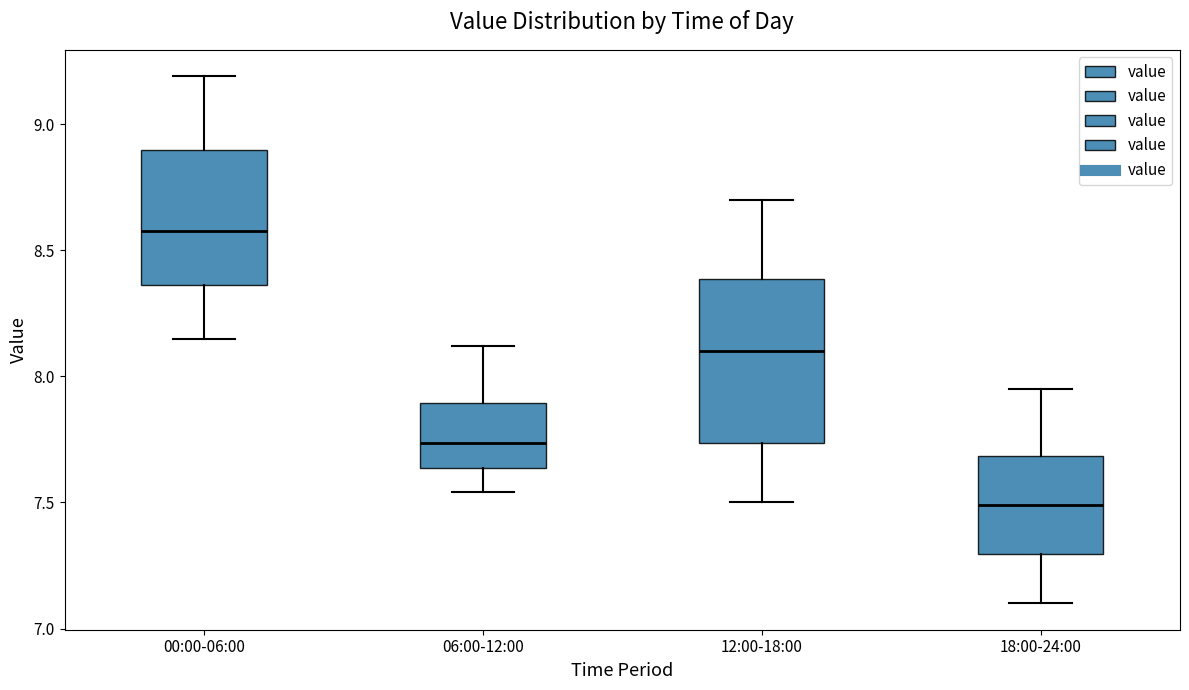

Which box is the tallest, from its lower edge to its upper edge?

12:00-18:00